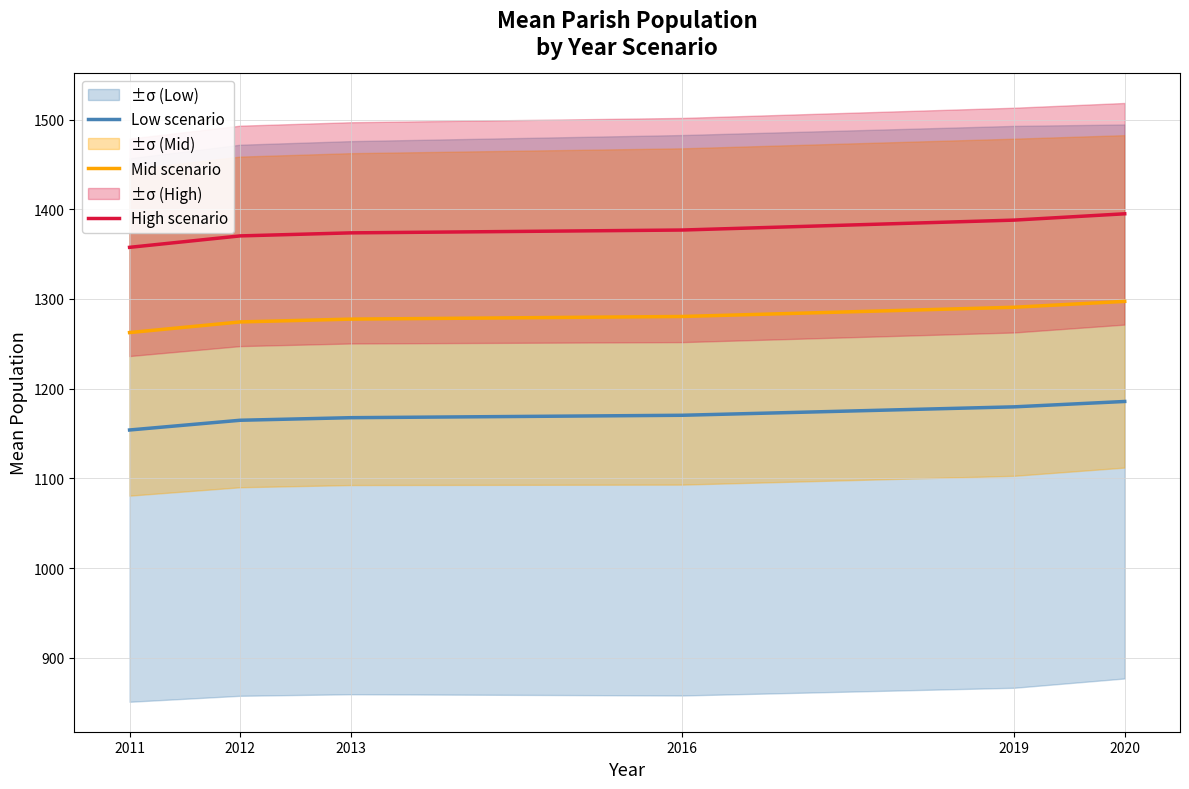

What is the spread (max minus min) of values at 2019?

208.2